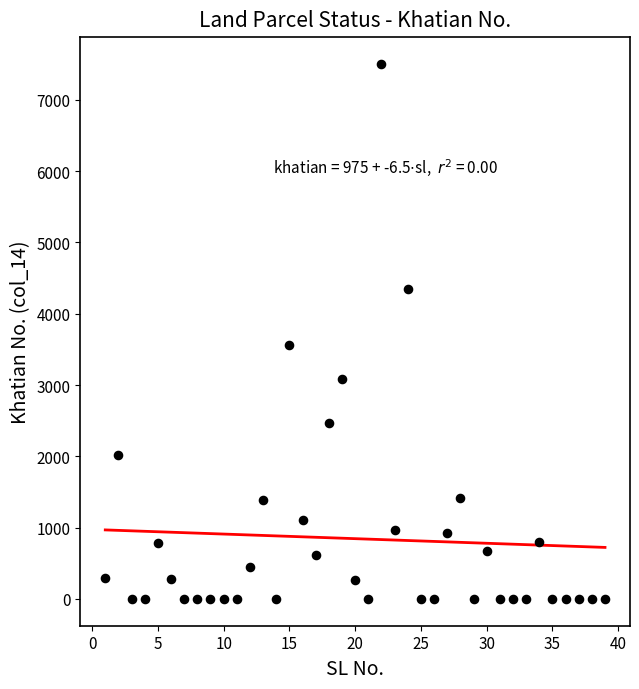

What Y value in the scatter plot is closest to 3752?

3568